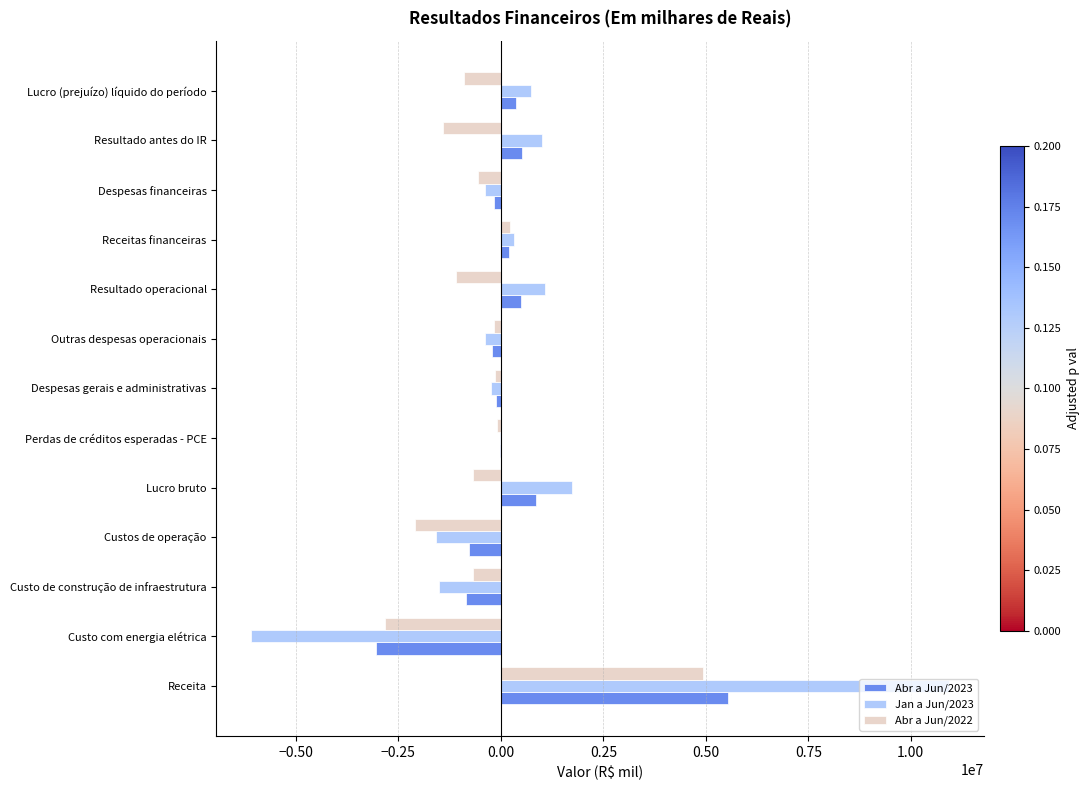

Which category has the highest value across all series?

Receita